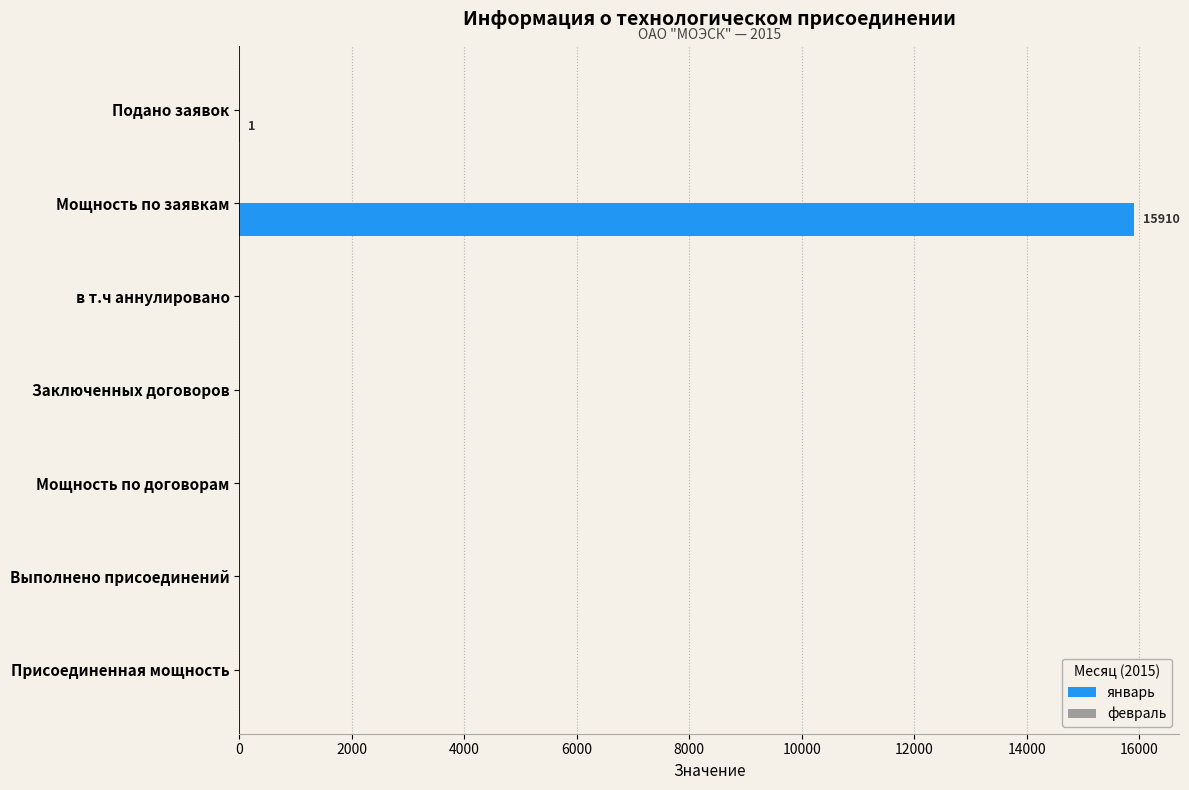

Which has a higher value, Выполнено присоединений or Мощность по заявкам?

Мощность по заявкам